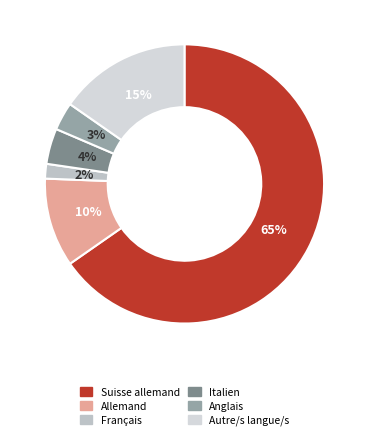

Which category has the smallest portion of the pie?

Français